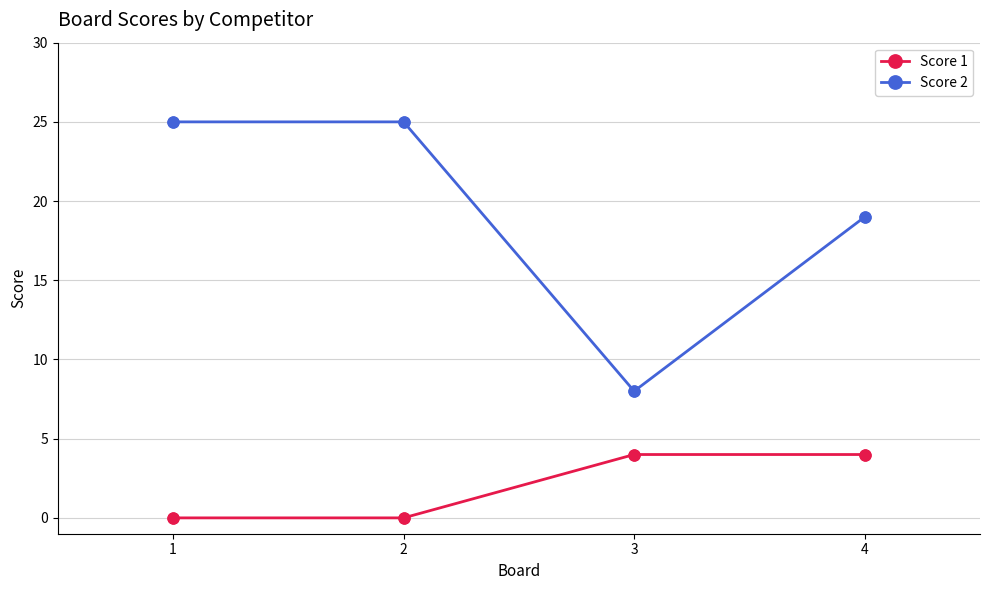

Which series has the largest total across all categories?

Score 2